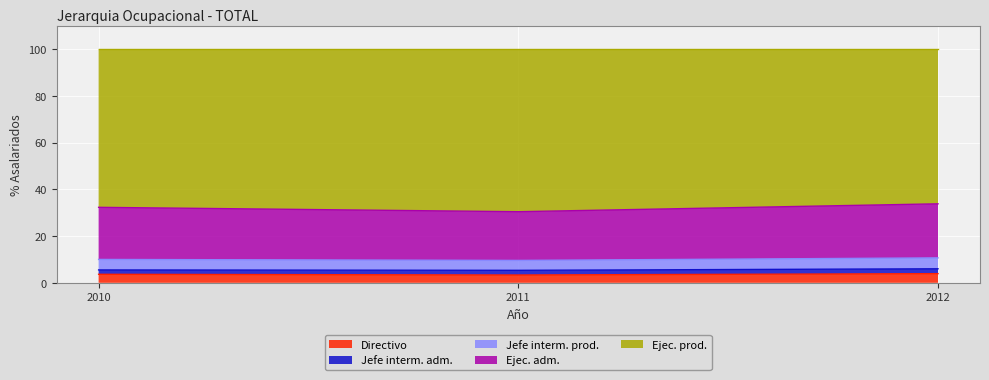

What is the minimum value for Directivo?

3.3